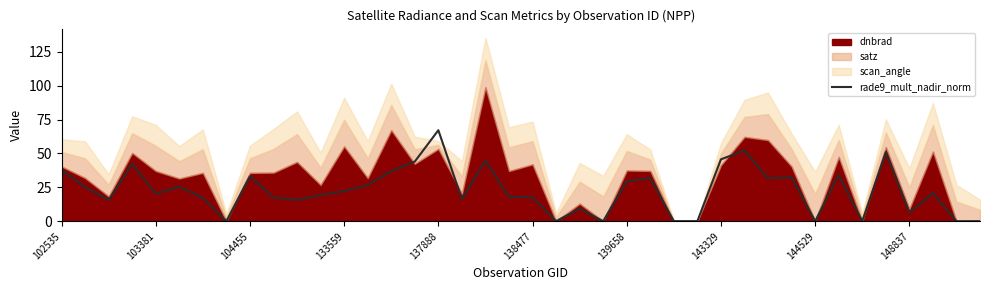

Is it true that rade9_mult_nadir_norm equals 10.0 at 103381?

False